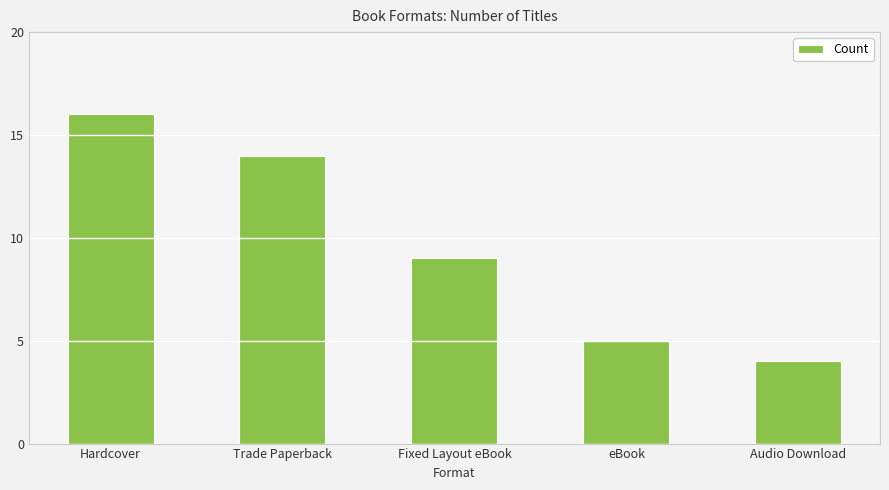

How many categories are shown in the chart?

5